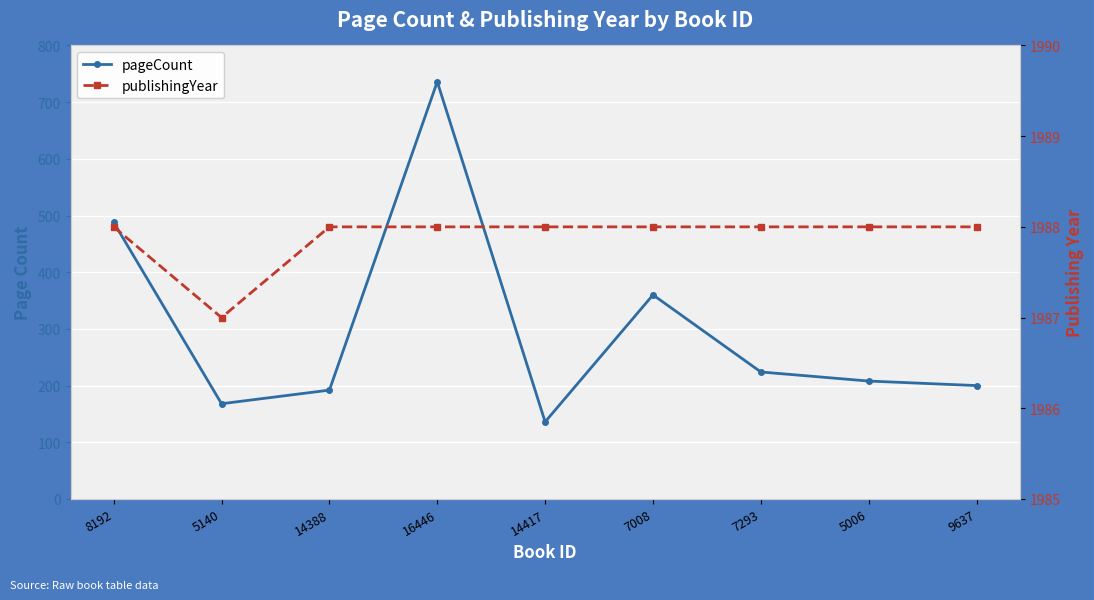

Rank the series by their maximum value, from highest to lowest.

publishingYear, pageCount